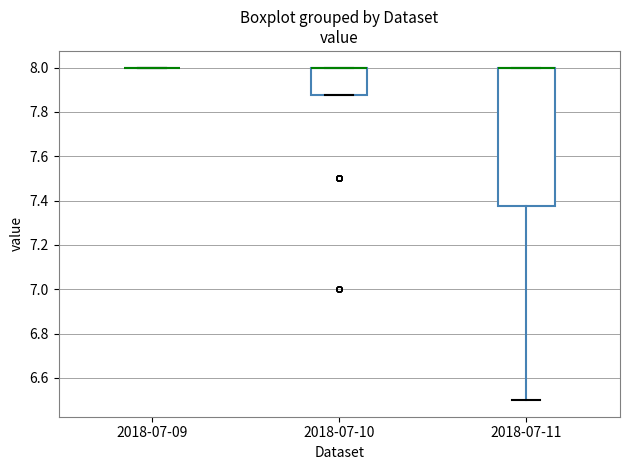

Reading left to right, transcribe this box plot: for each box, give where its median line is, the range the box spans, and where its two whiskers end, as read against the y-axis. The values are not printed on the chart, so give them approximately, as read against the axis.

2018-07-09: box collapsed to a line at 8.00, whiskers 8.00 to 8.00
2018-07-10: median 8.00 (drawn on the box's upper edge), box 7.88 to 8.00, whiskers 7.88 to 8.00
2018-07-11: median 8.00 (drawn on the box's upper edge), box 7.38 to 8.00, whiskers 6.50 to 8.00